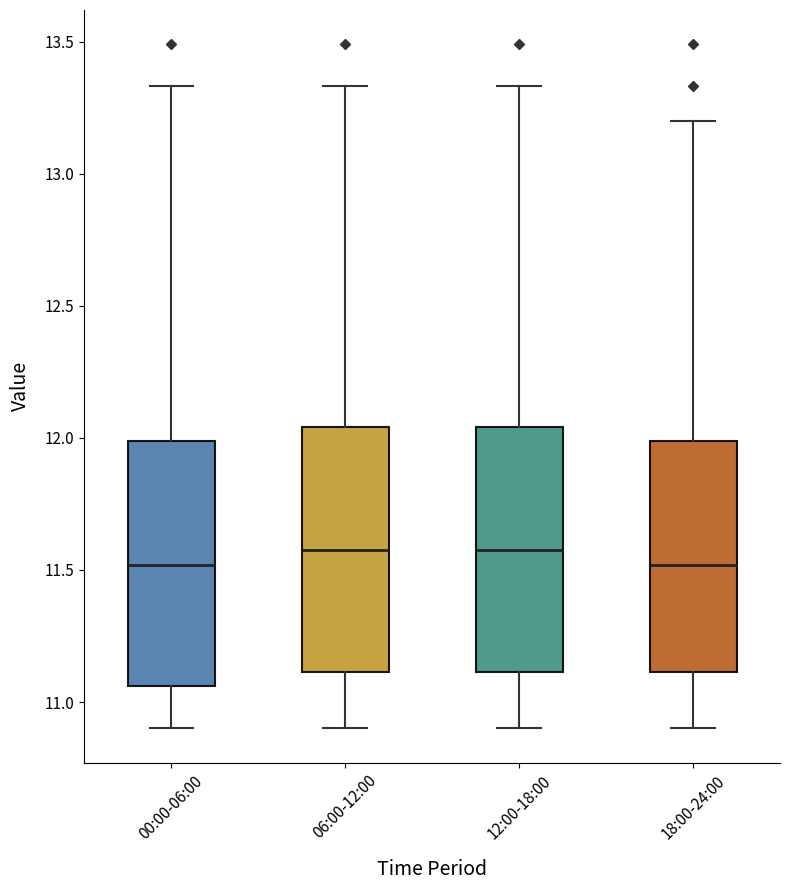

Reading left to right, transcribe this box plot: for each box, give where its median line is, the range the box spans, and where its two whiskers end, as read against the y-axis. The values are not printed on the chart, so give them approximately, as read against the axis.

00:00-06:00: median 11.50, box 11.05 to 12.00, whiskers 10.90 to 13.35
06:00-12:00: median 11.60, box 11.10 to 12.05, whiskers 10.90 to 13.35
12:00-18:00: median 11.60, box 11.10 to 12.05, whiskers 10.90 to 13.35
18:00-24:00: median 11.50, box 11.10 to 12.00, whiskers 10.90 to 13.20